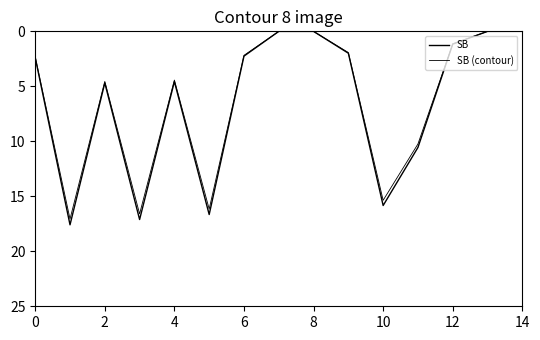

List the series in order of their peak value, lowest first.

SB (contour), SB